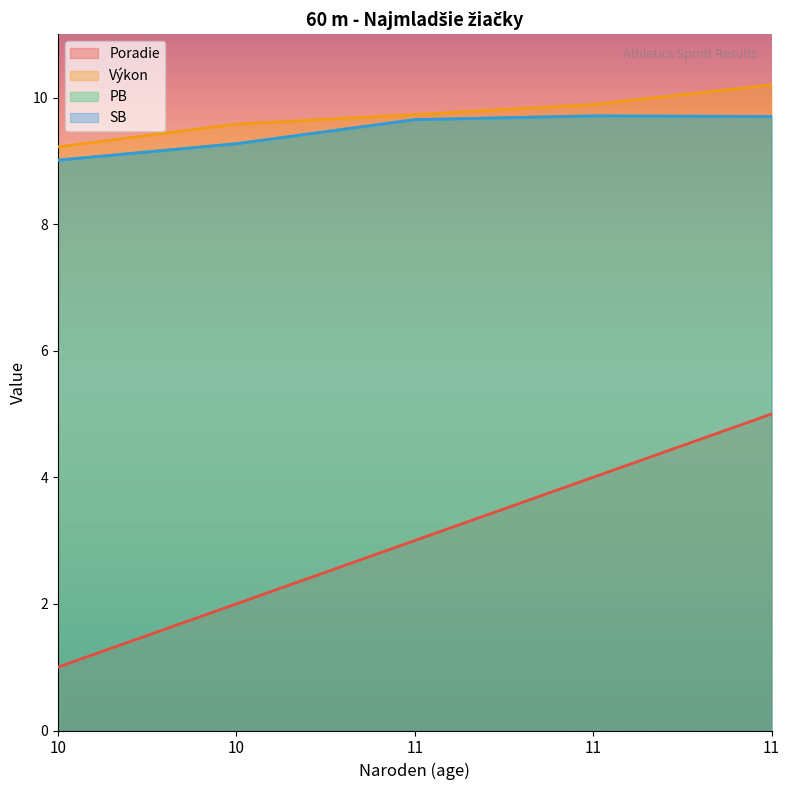

Reading right to left, transcribe all the data shown in this chart.

Poradie: 5.0	4.0	3.0	2.0	1.0
Výkon: 10.2	9.9	9.7	9.6	9.2
PB: 9.7	9.7	9.7	9.3	9.0
SB: 9.7	9.7	9.7	9.3	9.0